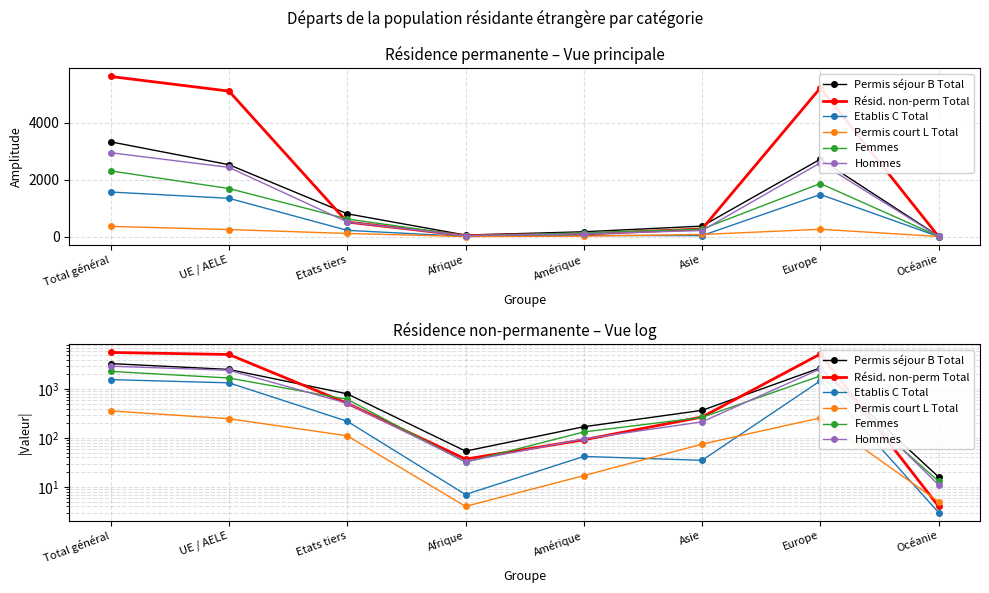

Reading left to right, what are all the values shown in this chart?

Permis séjour B Total: Total général=3324	UE / AELE=2523	Etats tiers=801	Afrique=54	Amérique=170	Asie=368	Europe=2716	Océanie=16
Résid. non-perm Total: Total général=5616	UE / AELE=5104	Etats tiers=512	Afrique=37	Amérique=92	Asie=269	Europe=5214	Océanie=4
Etablis C Total: Total général=1564	UE / AELE=1344	Etats tiers=220	Afrique=7	Amérique=42	Asie=35	Europe=1477	Océanie=3
Permis court L Total: Total général=359	UE / AELE=248	Etats tiers=111	Afrique=4	Amérique=17	Asie=75	Europe=258	Océanie=5
Femmes: Total général=2305	UE / AELE=1686	Etats tiers=619	Afrique=32	Amérique=133	Asie=264	Europe=1863	Océanie=13
Hommes: Total général=2942	UE / AELE=2429	Etats tiers=513	Afrique=33	Amérique=96	Asie=214	Europe=2588	Océanie=11